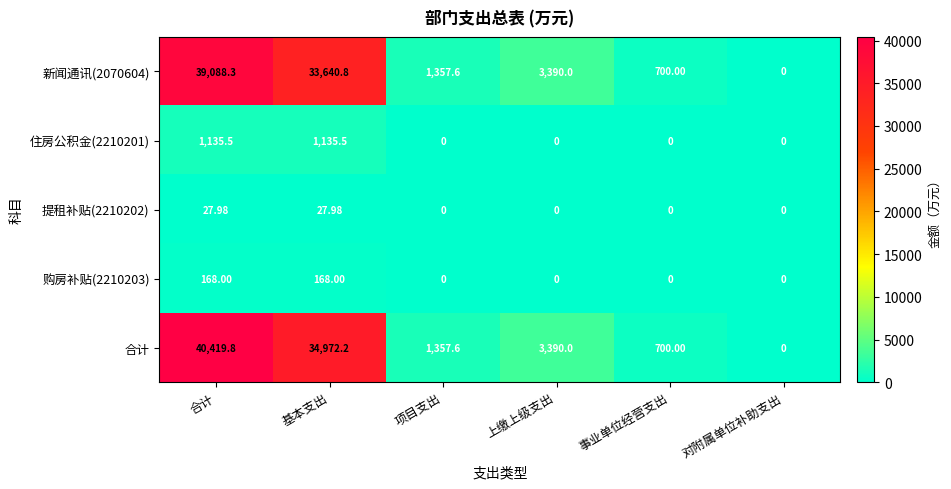

Between 合计 and 上缴上级支出, which series saw the biggest shift?

合计